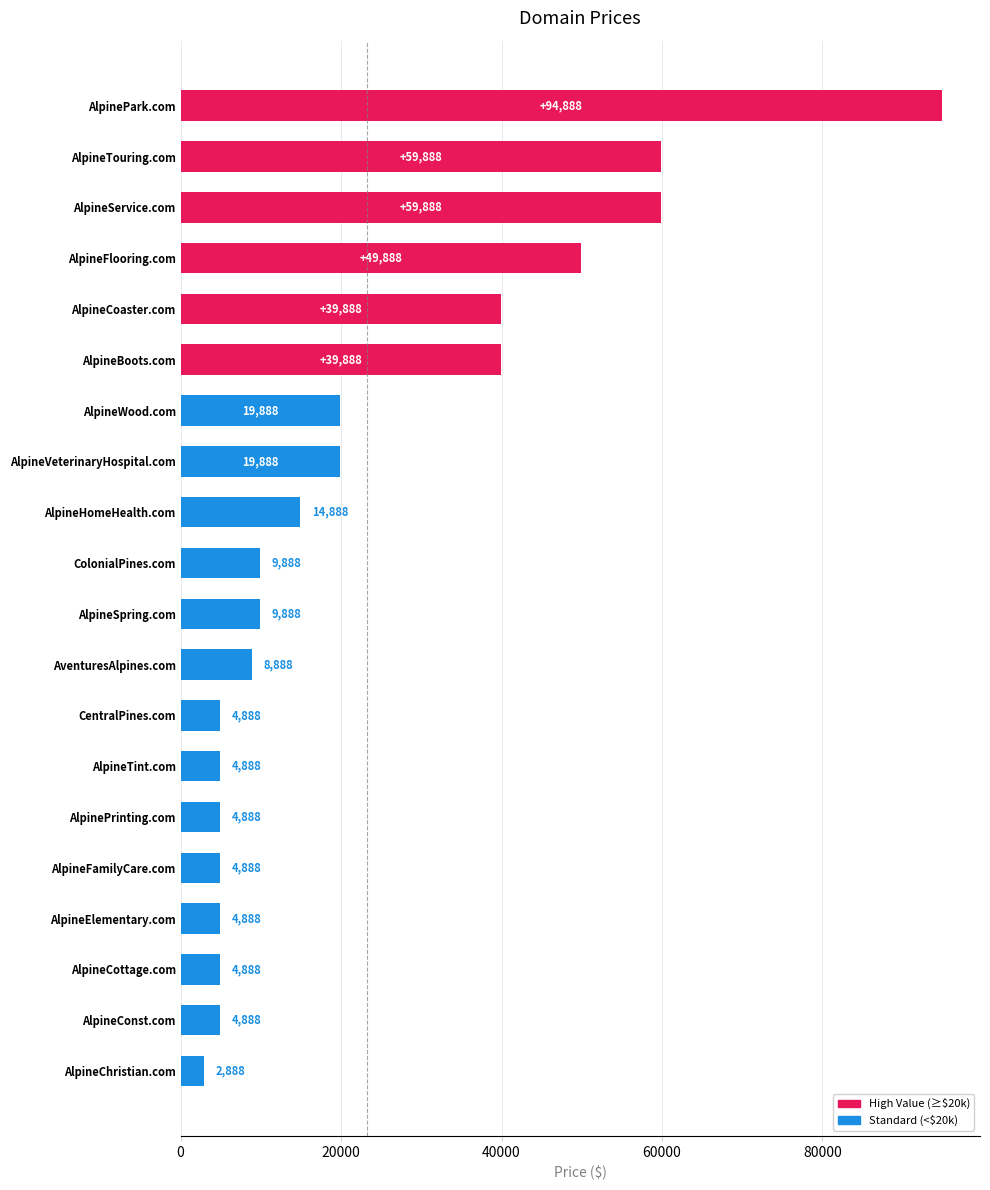

What position from the top is AlpinePark.com?

1